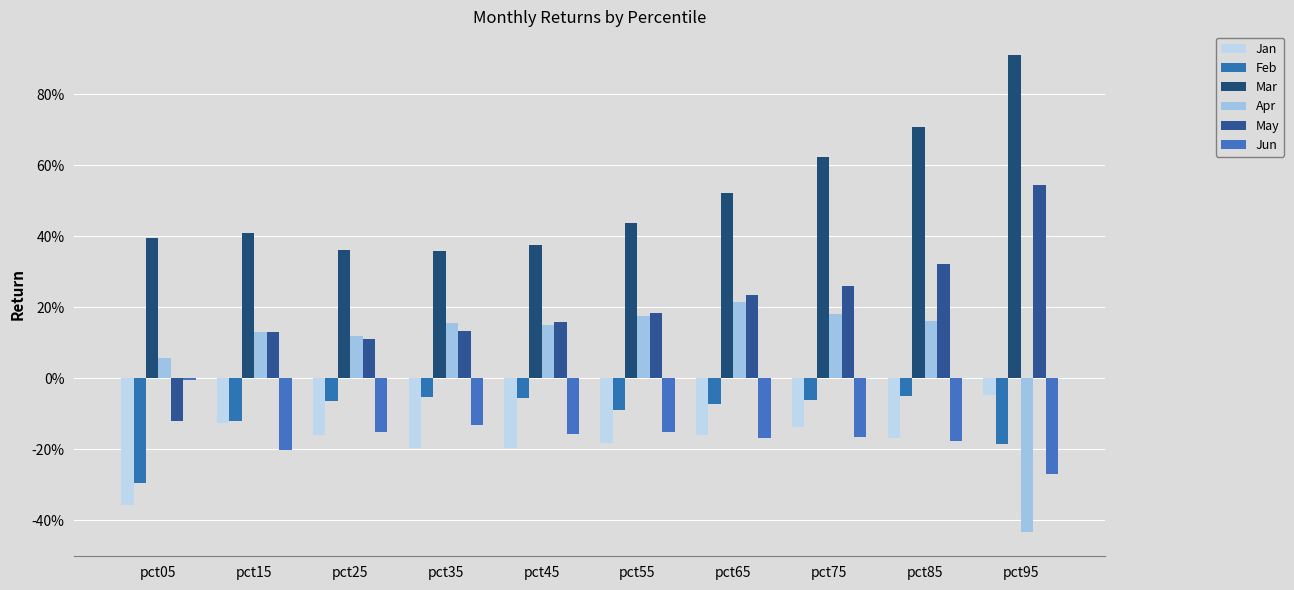

What are all the series names shown in the legend?

Jan, Feb, Mar, Apr, May, Jun